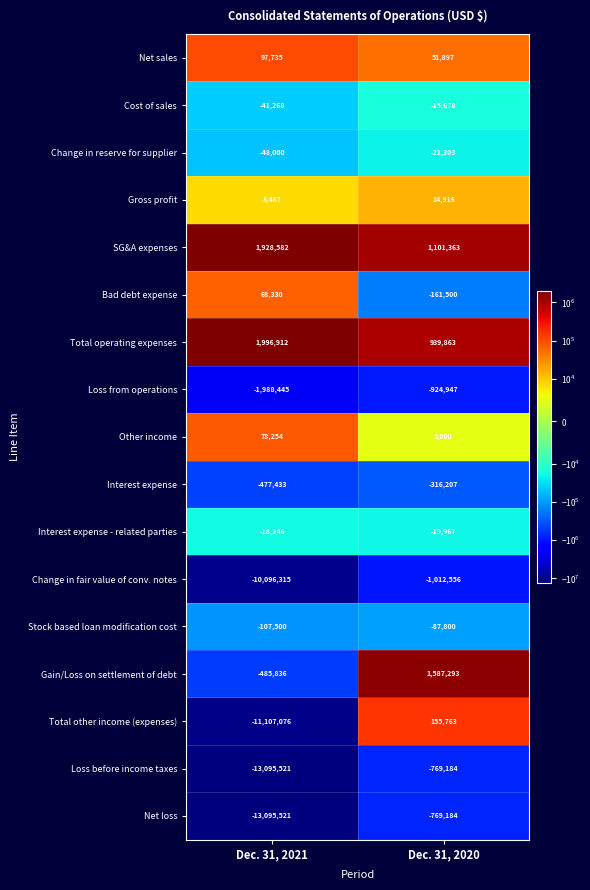

What is the highest value of the Total other income (expenses) series?

155763